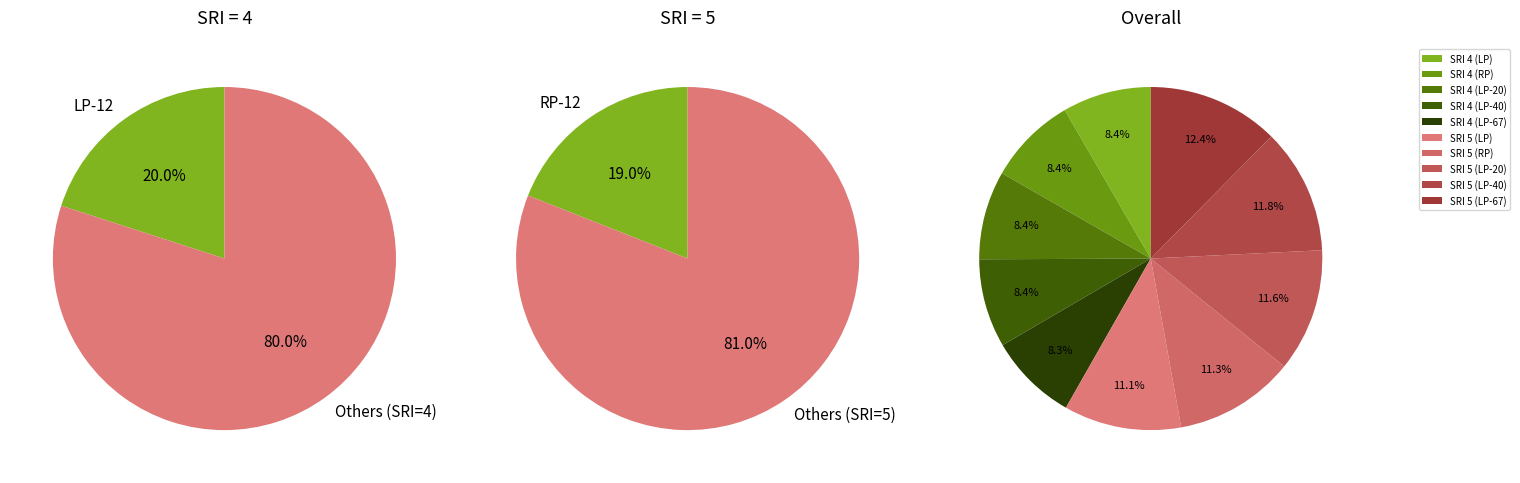

Is there any slice that represents more than half of the pie?

Yes